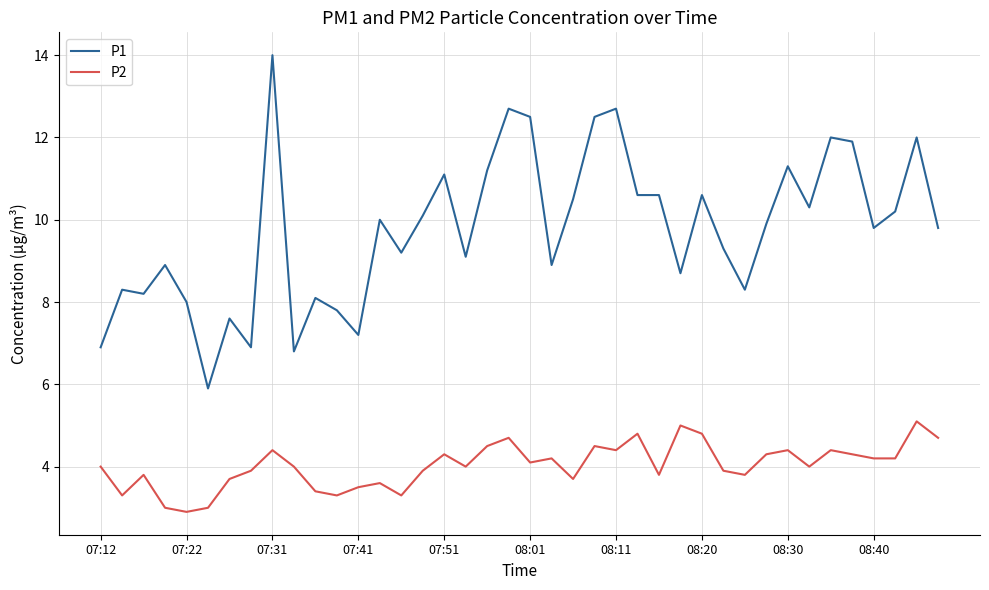

Reading left to right, what are all the values shown in this chart?

P1: 6.9	8.3	8.2	8.9	8.0	5.9	7.6	6.9	14.0	6.8	8.1	7.8	7.2	10.0	9.2	10.1	11.1	9.1	11.2	12.7	12.5	8.9	10.5	12.5	12.7	10.6	10.6	8.7	10.6	9.3	8.3	9.9	11.3	10.3	12.0	11.9	9.8	10.2	12.0	9.8
P2: 4.0	3.3	3.8	3.0	2.9	3.0	3.7	3.9	4.4	4.0	3.4	3.3	3.5	3.6	3.3	3.9	4.3	4.0	4.5	4.7	4.1	4.2	3.7	4.5	4.4	4.8	3.8	5.0	4.8	3.9	3.8	4.3	4.4	4.0	4.4	4.3	4.2	4.2	5.1	4.7